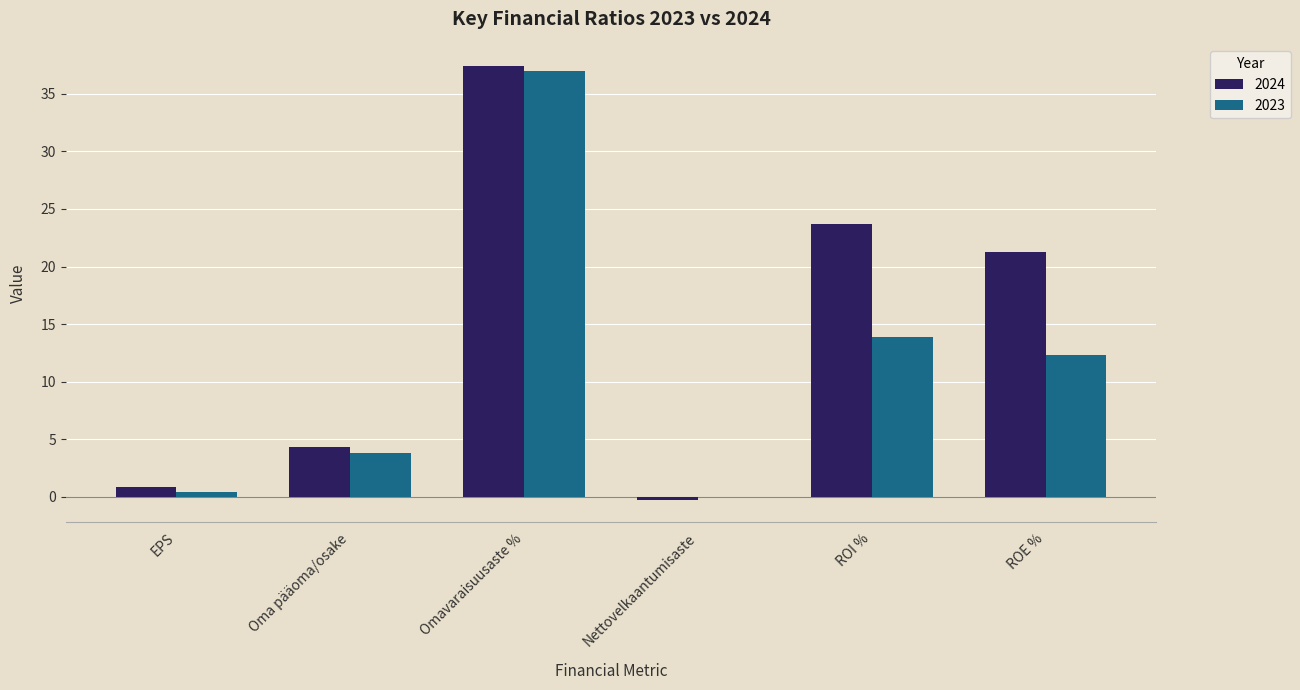

How many values in the 2024 series exceed 21?

3